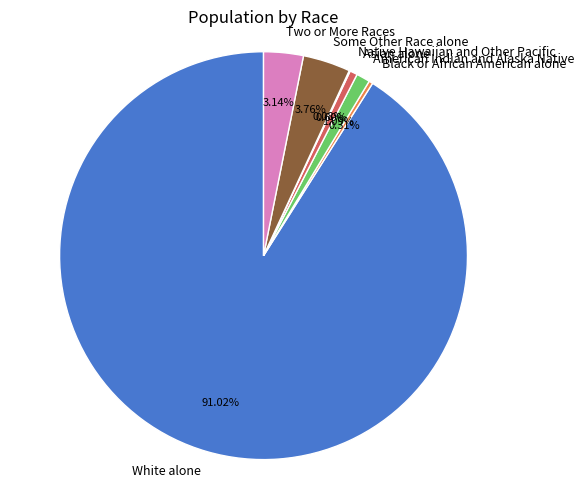

Between White alone and Some Other Race alone, which is larger?

White alone